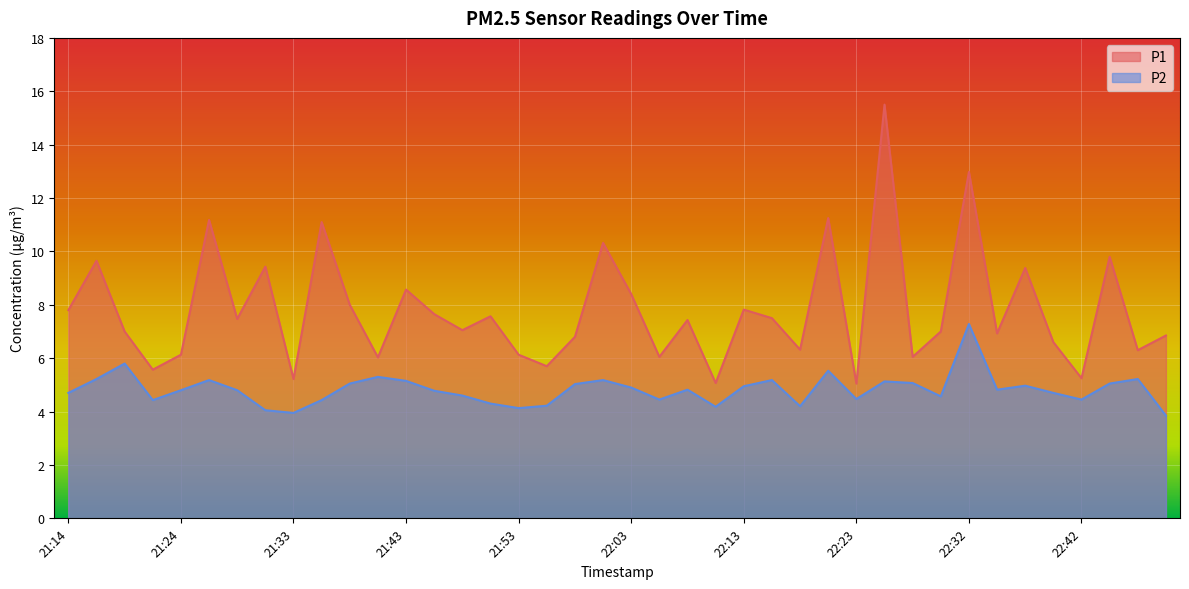

At which label does P2 first exceed 4?

21:14